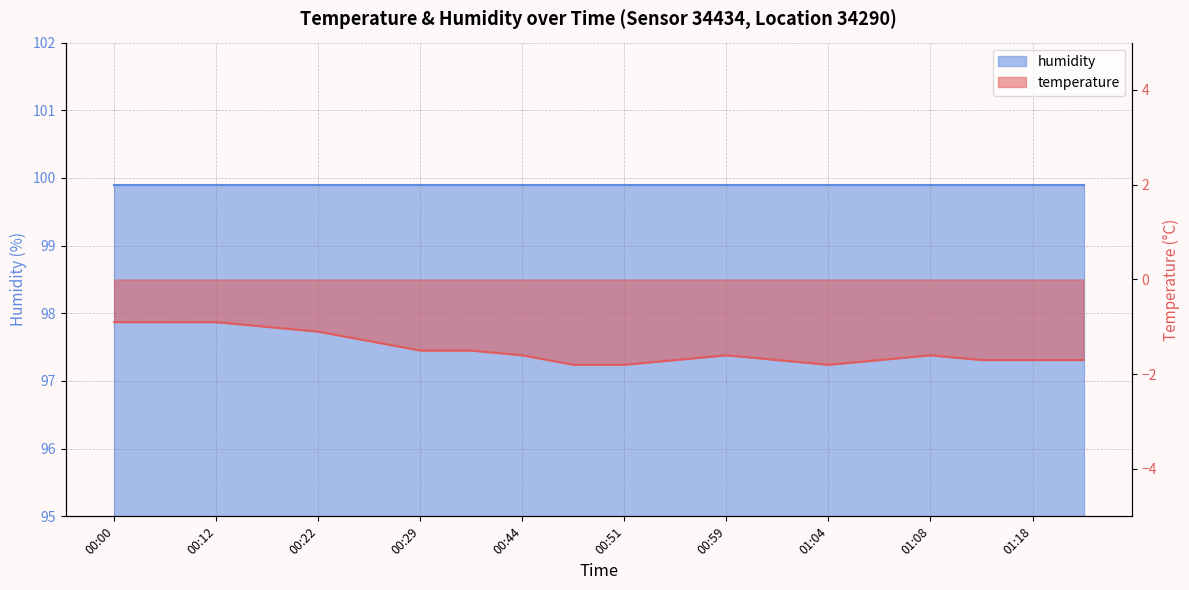

List the labels in order of value, smallest first.

00:49, 00:51, 01:04, 00:56, 01:01, 01:06, 01:13, 01:18, 01:21, 00:44, 00:59, 01:08, 00:29, 00:39, 00:24, 00:22, 00:17, 00:00, 00:07, 00:12